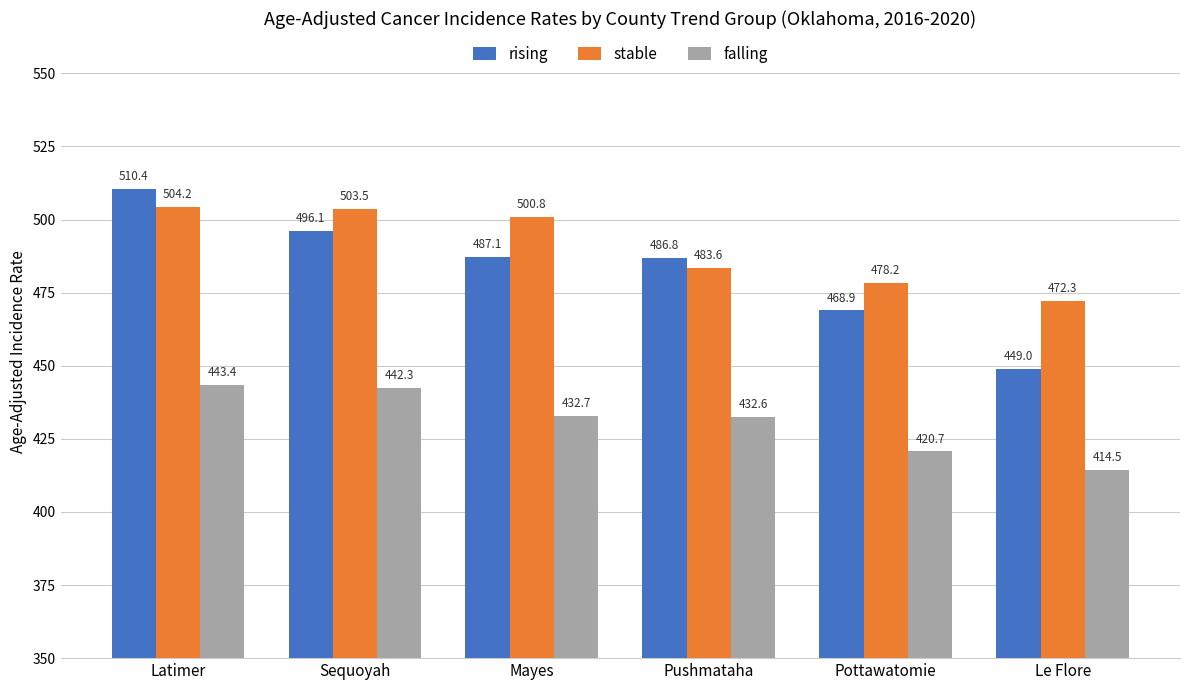

What are all the series names shown in the legend?

rising, stable, falling